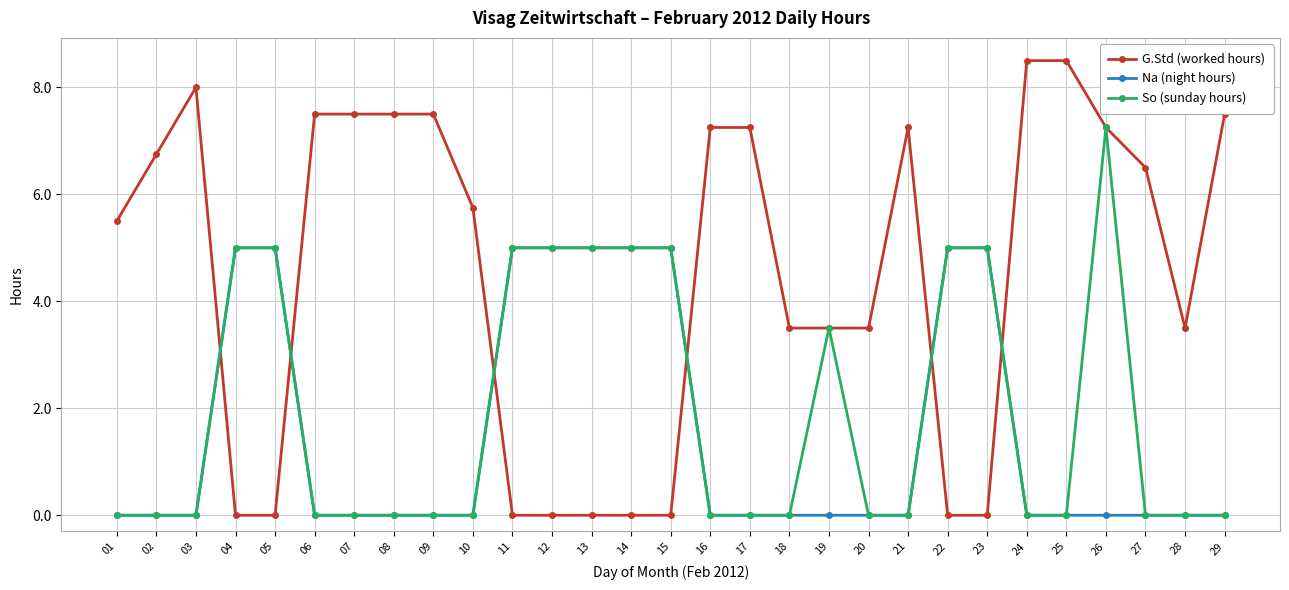

Between 02 and 08, which series saw the biggest shift?

G.Std (worked hours)